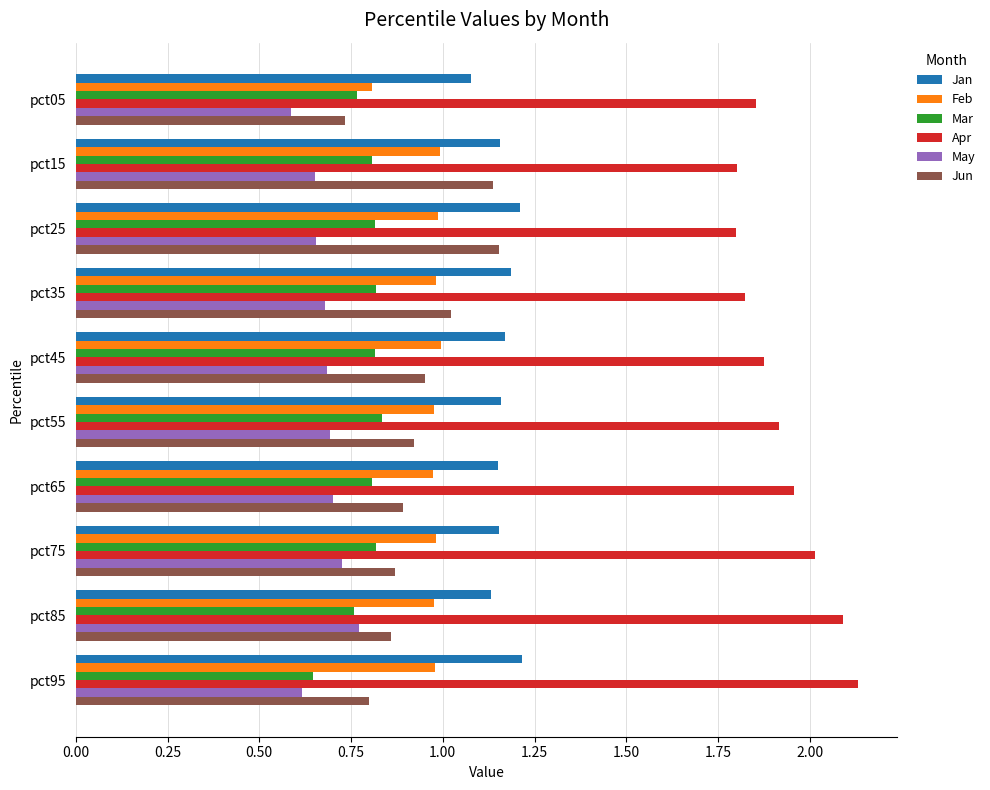

Which category has the lowest value in the Mar series?

pct95